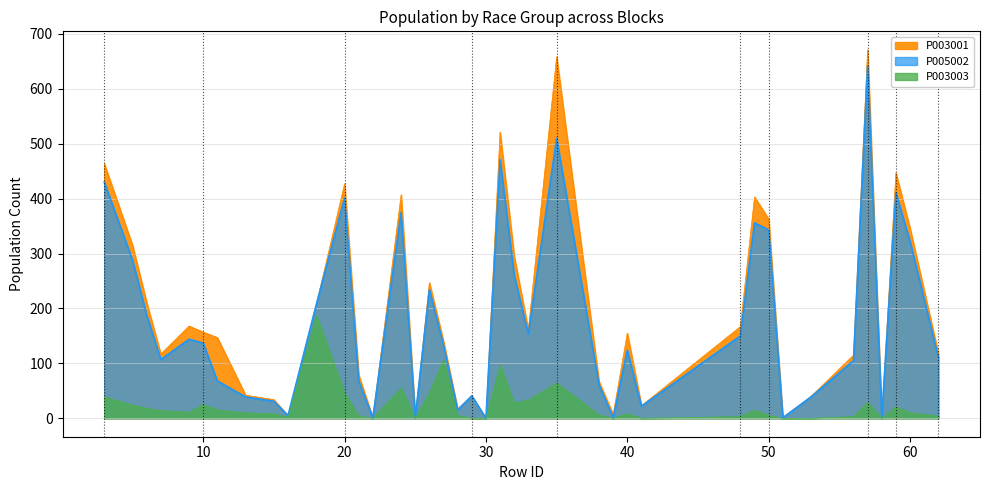

Which series has the largest total across all categories?

P003001